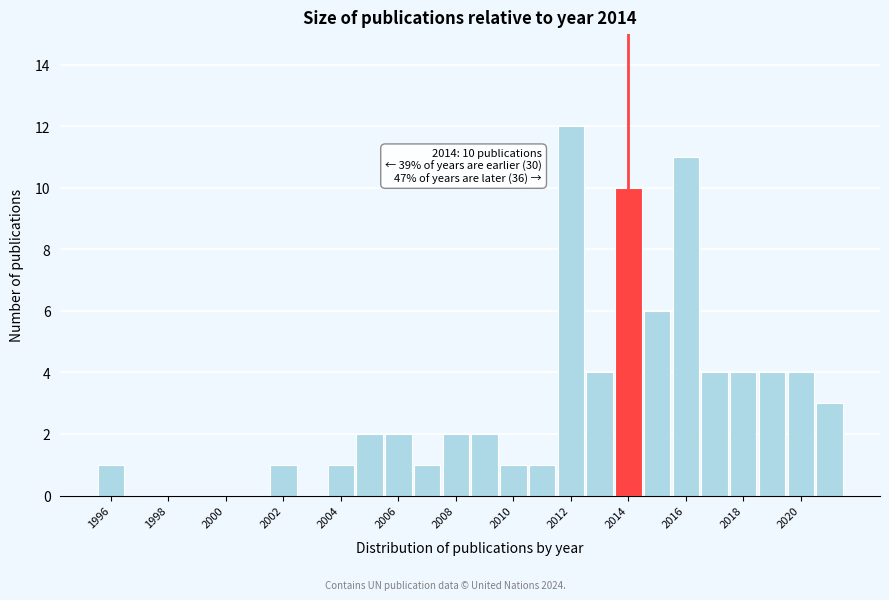

Which range on the x-axis has the tallest bar?

2011.5 to 2012.5